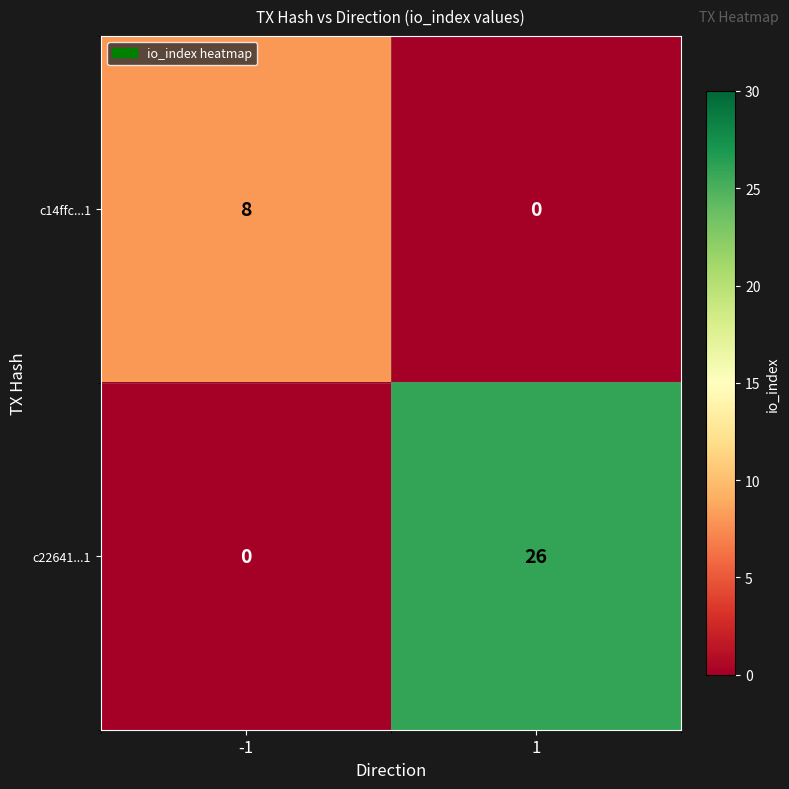

List the series in order of their peak value, lowest first.

c14ffc...1, c22641...1